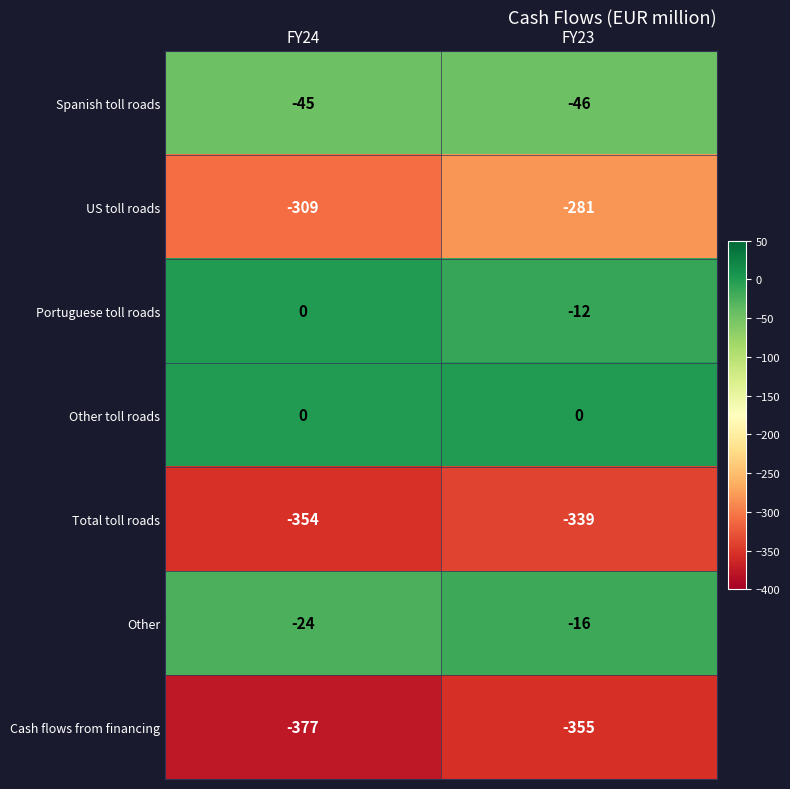

What is the difference between the highest and lowest values at FY24?

377